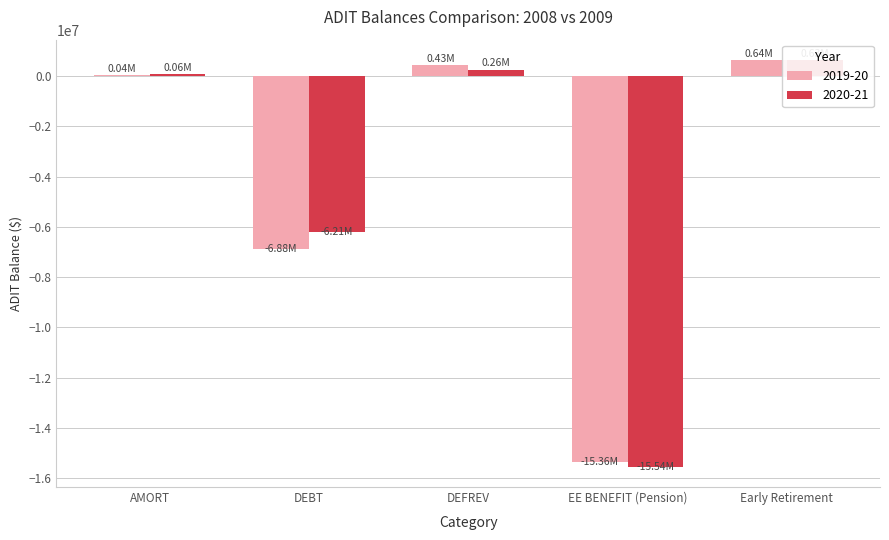

At how many categories does at least one series exceed -2328784?

3